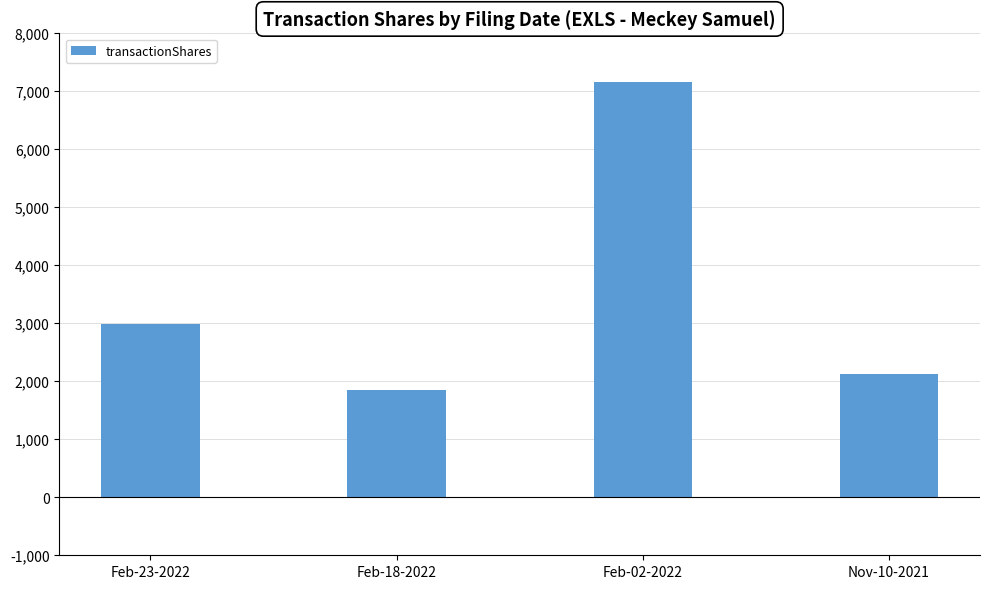

What is the change in value from Feb-23-2022 to Feb-18-2022?

-1130